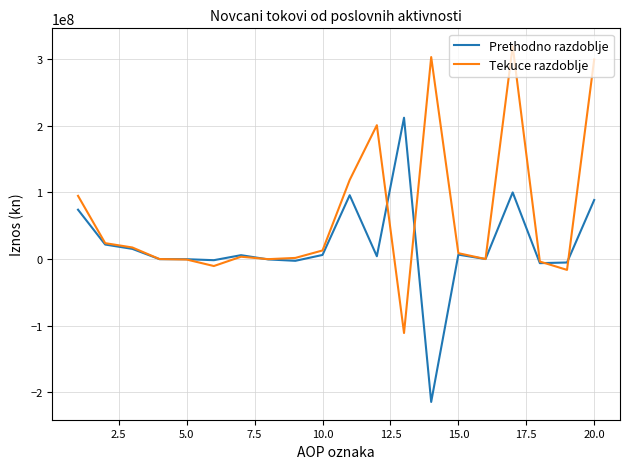

What is the minimum value shown in the chart?

-214355129